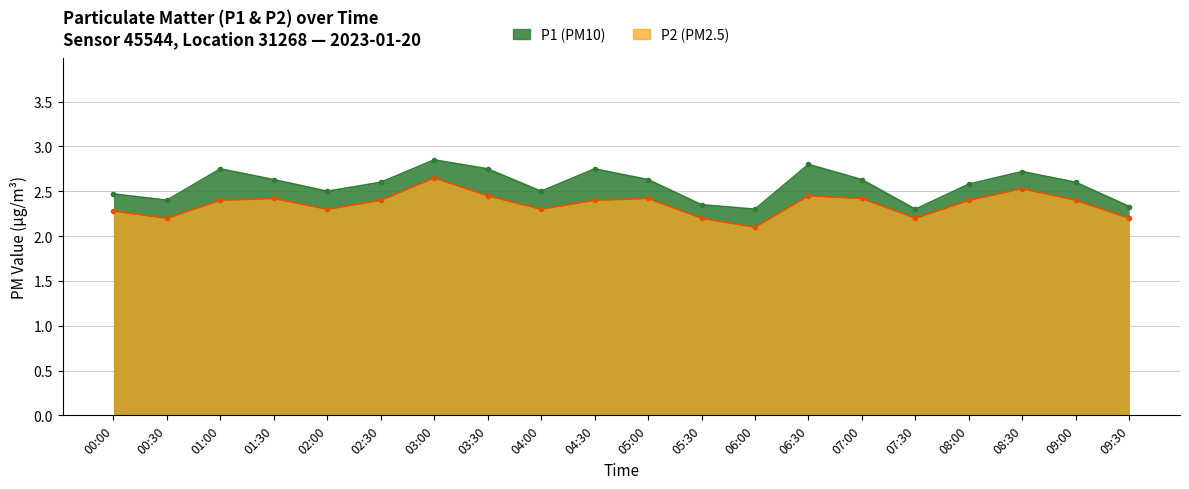

Reading right to left, list all the values displayed in this chart.

P1: 2.3	2.6	2.7	2.6	2.3	2.6	2.8	2.3	2.4	2.6	2.8	2.5	2.8	2.9	2.6	2.5	2.6	2.8	2.4	2.5
P2: 2.2	2.4	2.5	2.4	2.2	2.4	2.5	2.1	2.2	2.4	2.4	2.3	2.5	2.6	2.4	2.3	2.4	2.4	2.2	2.3